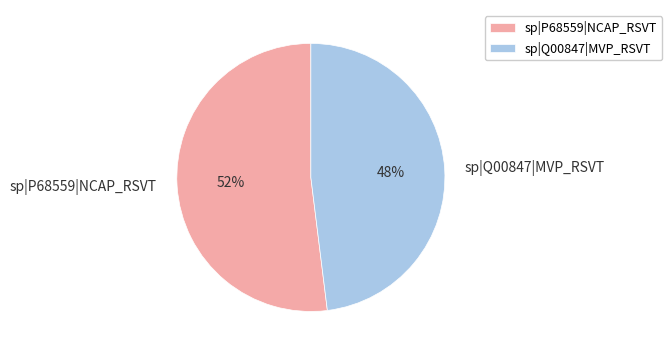

To the nearest percent, what is the average slice percentage?

50%